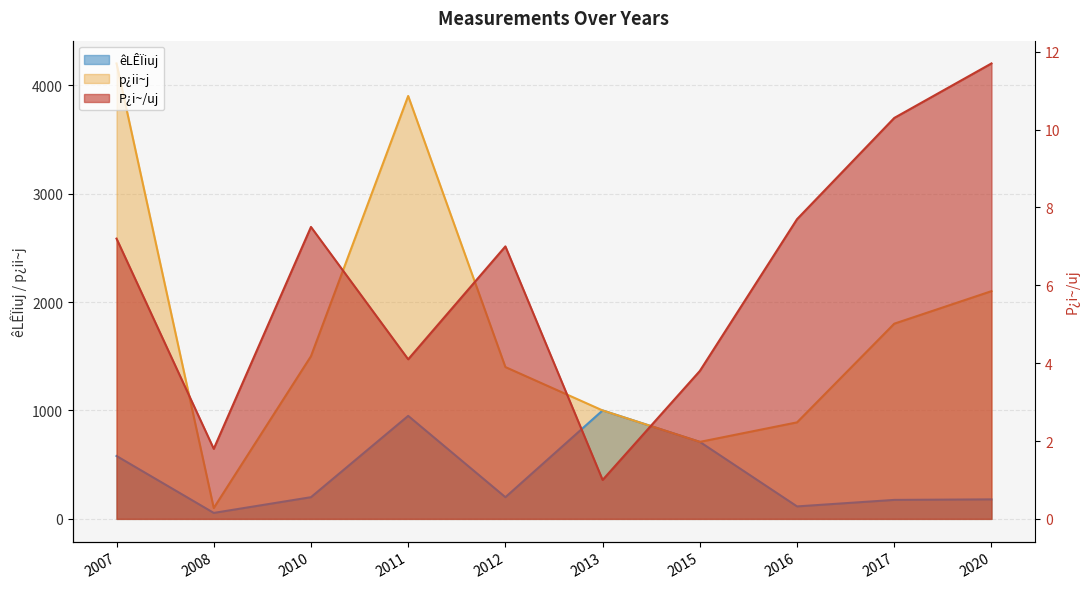

Reading left to right, transcribe all the data shown in this chart.

êLÊÏiuj: 2007=580.0	2008=55.0	2010=200.0	2011=950.0	2012=200.0	2013=1000.0	2015=710.0	2016=115.0	2017=175.0	2020=180.0
p¿ii~j: 2007=4200.0	2008=100.0	2010=1500.0	2011=3900.0	2012=1400.0	2013=1000.0	2015=710.0	2016=890.0	2017=1800.0	2020=2100.0
P¿i~/uj: 2007=7.2	2008=1.8	2010=7.5	2011=4.1	2012=7.0	2013=1.0	2015=3.8	2016=7.7	2017=10.3	2020=11.7